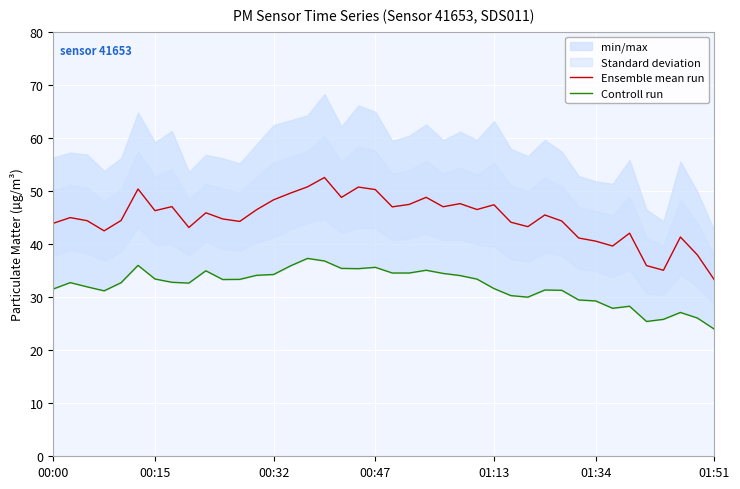

What is the maximum value for Ensemble mean run?

52.5